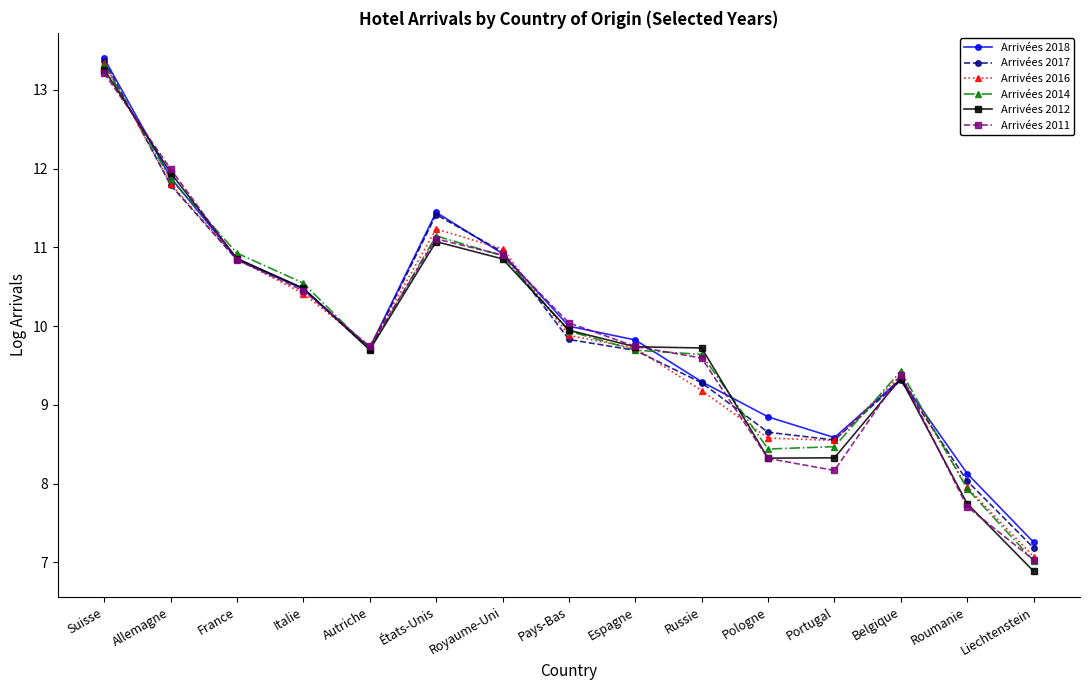

Between which two adjacent categories do Arrivées 2014 and Arrivées 2011 first intersect?

Suisse and Allemagne